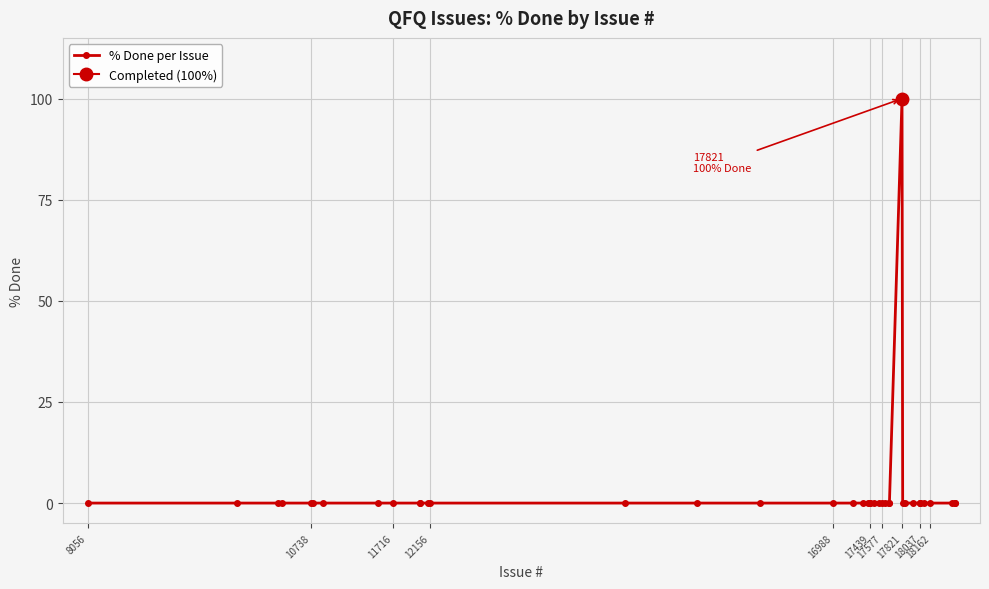

True or false: the data shows 54 at 34.

False